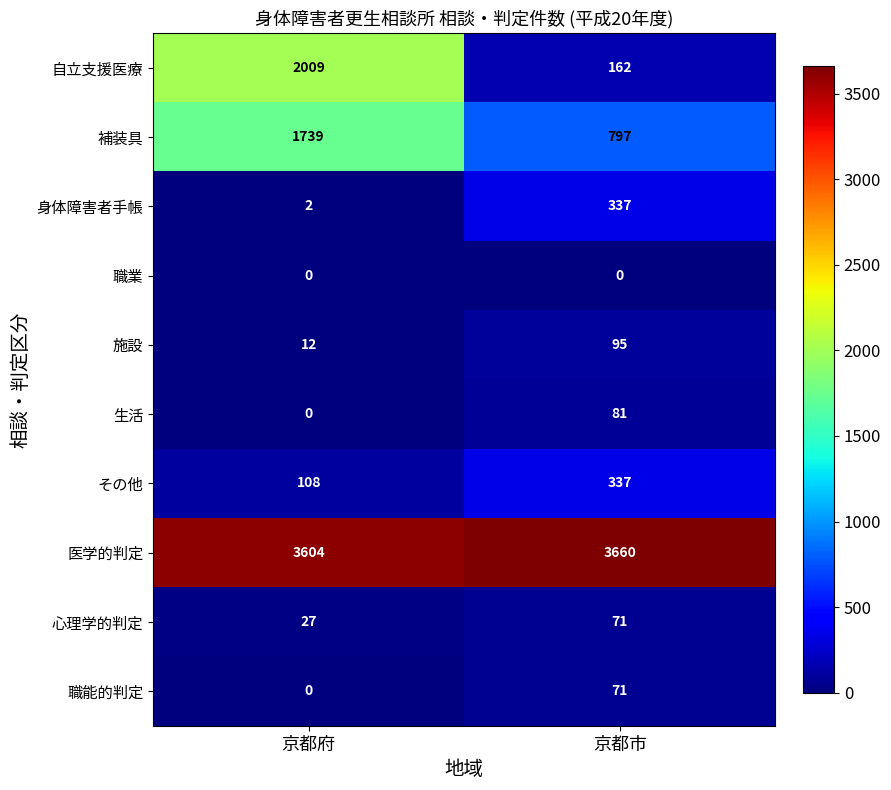

Reading left to right, extract all data points from this chart.

自立支援医療: 京都府=2009	京都市=162
補装具: 京都府=1739	京都市=797
身体障害者手帳: 京都府=2	京都市=337
職業: 京都府=0	京都市=0
施設: 京都府=12	京都市=95
生活: 京都府=0	京都市=81
その他: 京都府=108	京都市=337
医学的判定: 京都府=3604	京都市=3660
心理学的判定: 京都府=27	京都市=71
職能的判定: 京都府=0	京都市=71